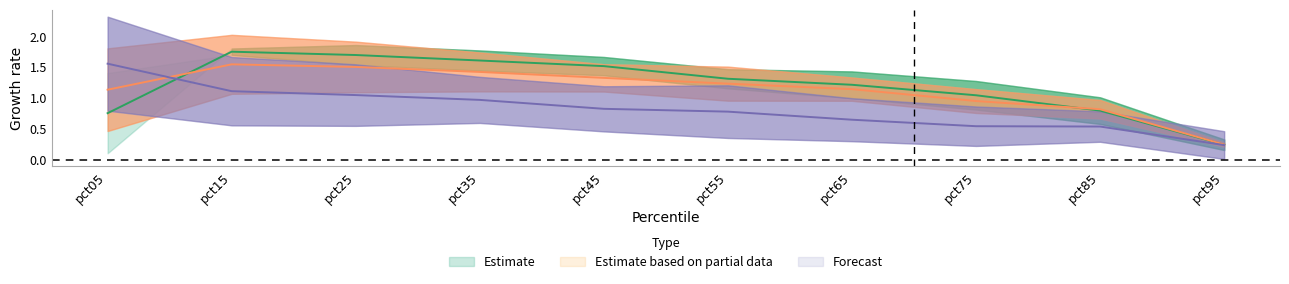

Which has a higher value, pct95 or pct15?

pct15